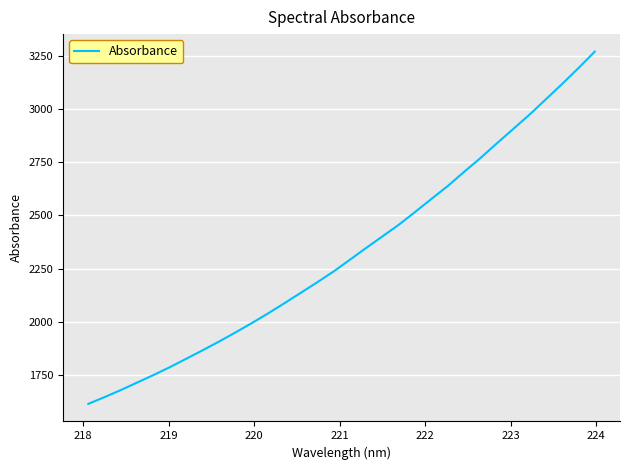

Reading right to left, extract all data points from this chart.

3269.4	3192.0	3117.4	3045.2	2973.1	2905.8	2838.2	2769.7	2704.8	2638.3	2577.6	2516.4	2456.1	2401.4	2347.0	2291.3	2236.0	2185.4	2136.2	2087.4	2039.5	1993.8	1949.7	1907.2	1866.3	1826.5	1787.1	1750.0	1714.9	1679.3	1646.0	1614.1